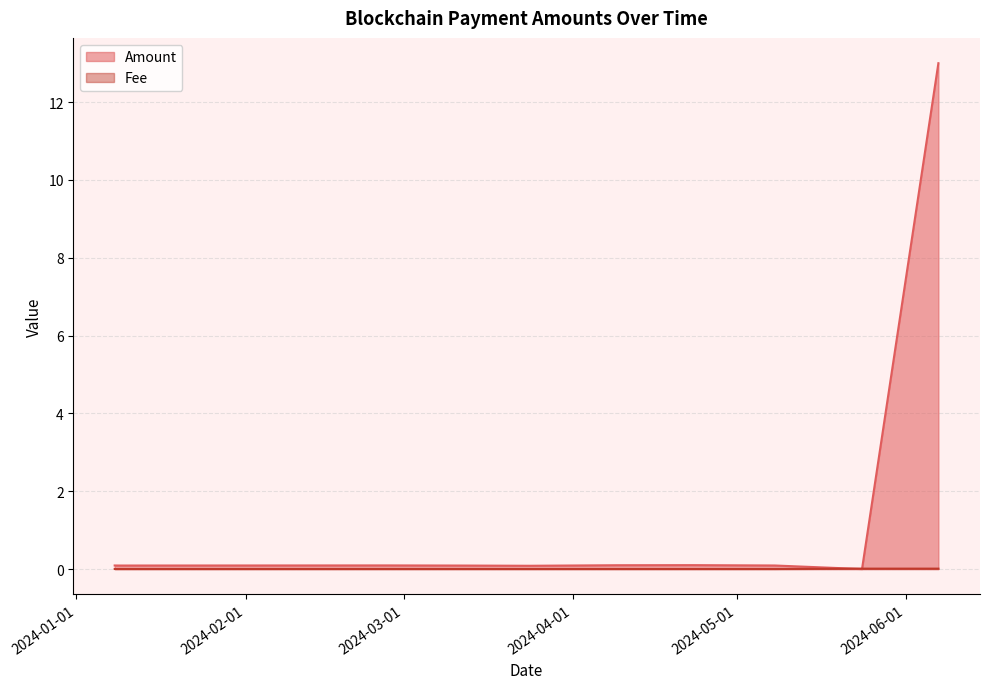

Does the chart have visible grid lines?

Yes